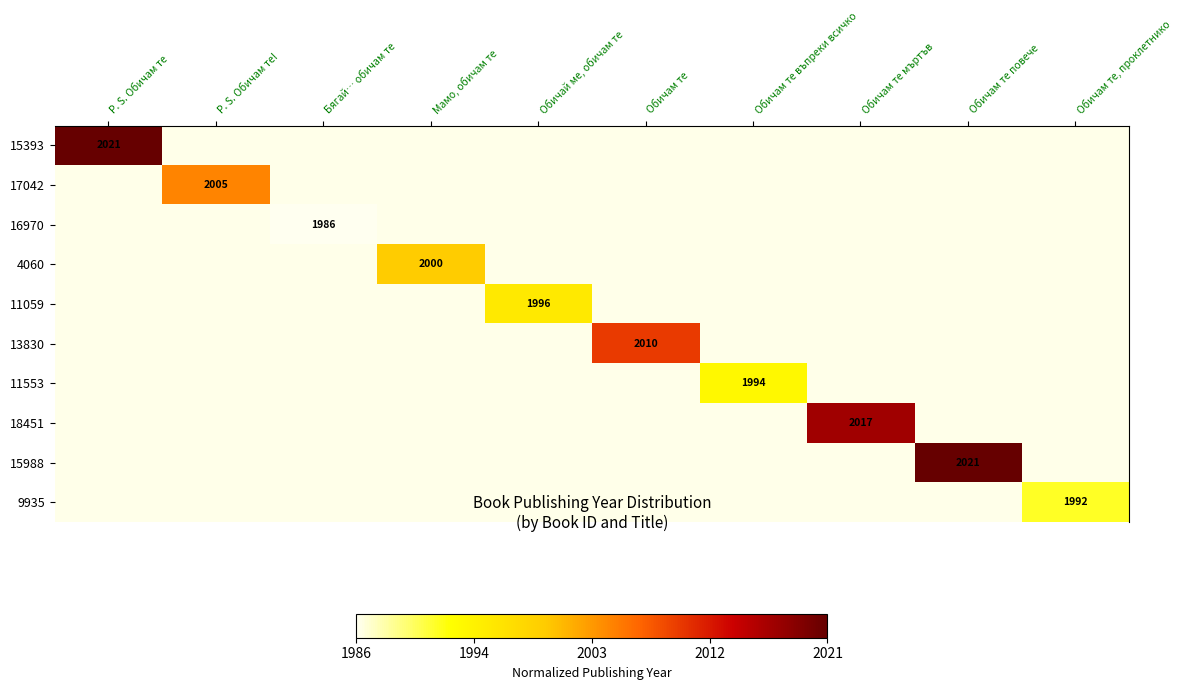

Count the number of data series in this chart.

10